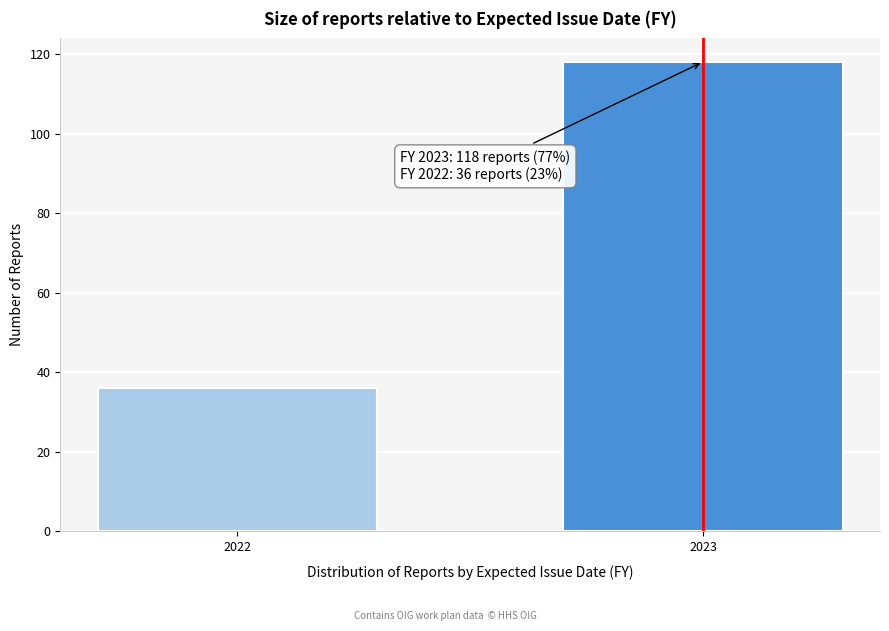

Reading left to right, what are all the values shown in this chart?

2022=36	2023=118